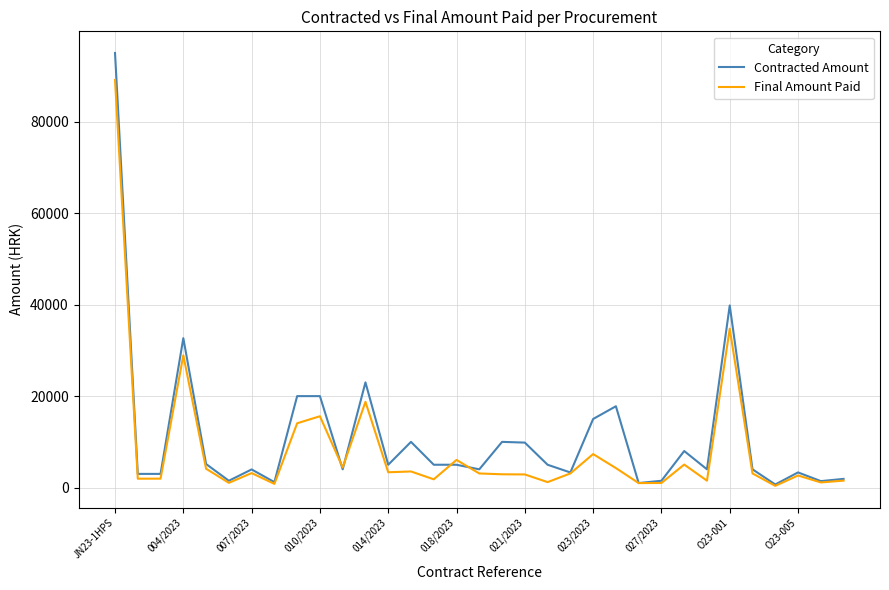

Which series has the widest spread of values?

Contracted Amount